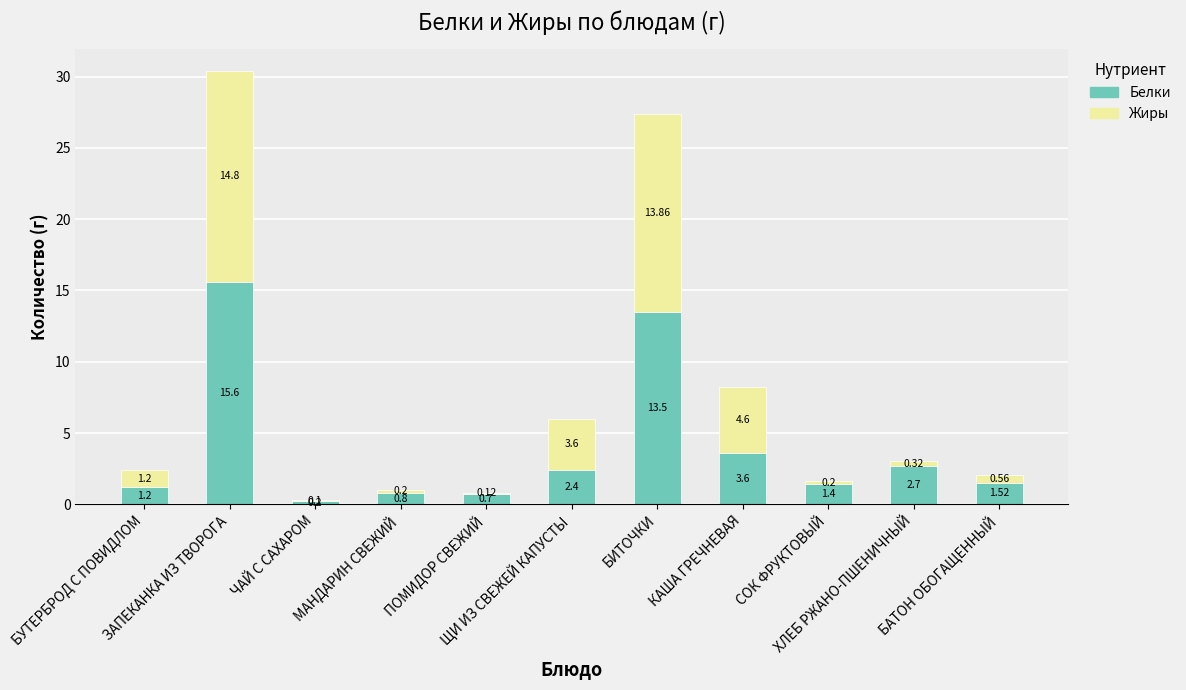

What is the minimum value for Белки?

0.2